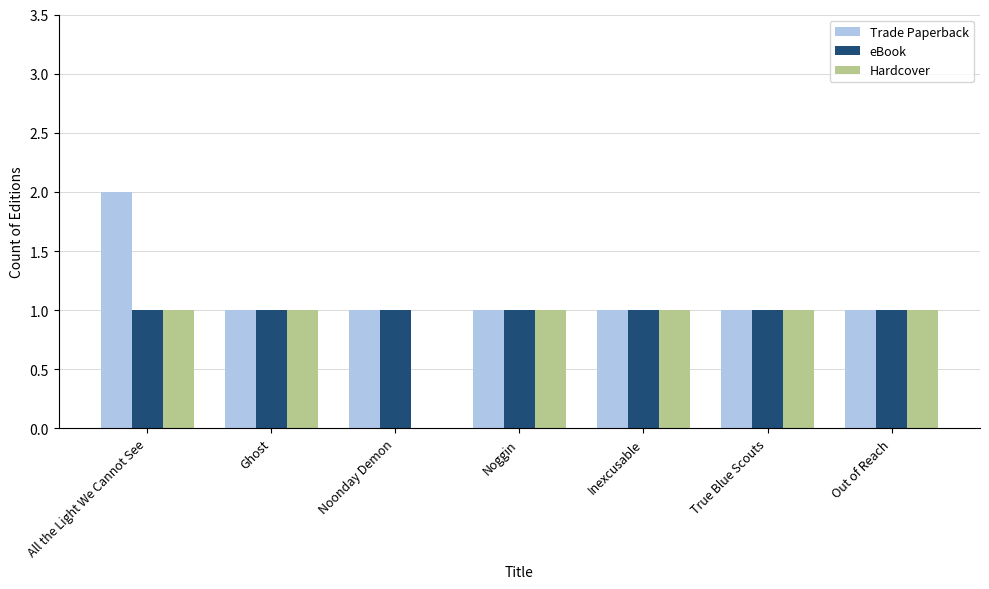

The value of Hardcover at All the Light We Cannot See is 0. True or false?

False